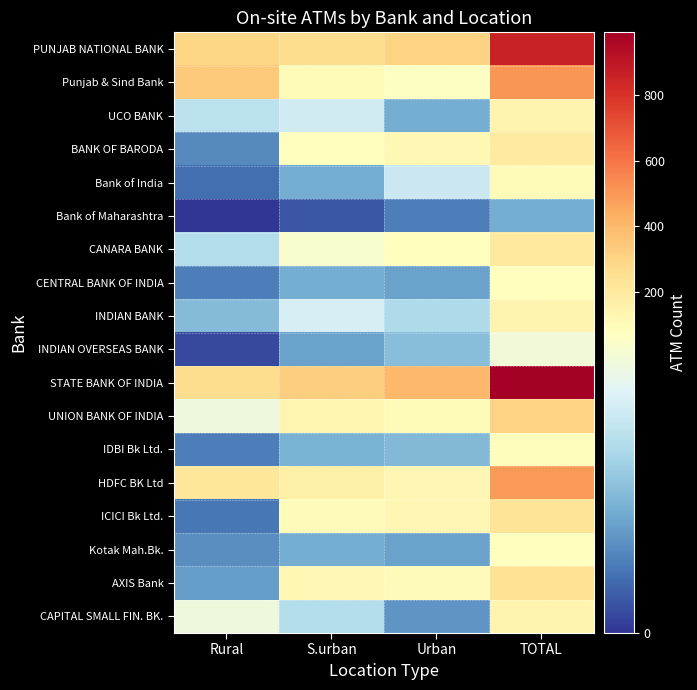

Which has a higher value, Rural or TOTAL?

TOTAL